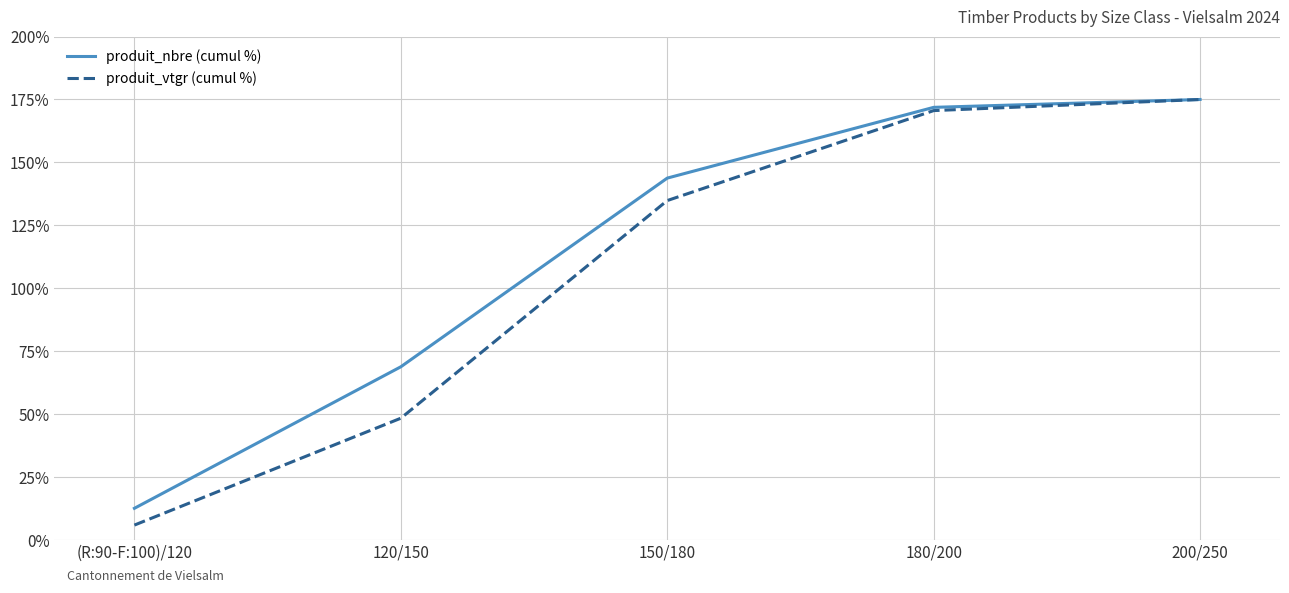

The produit_vtgr (cumul %) series shows 41.1 at 150/180. True or false?

False